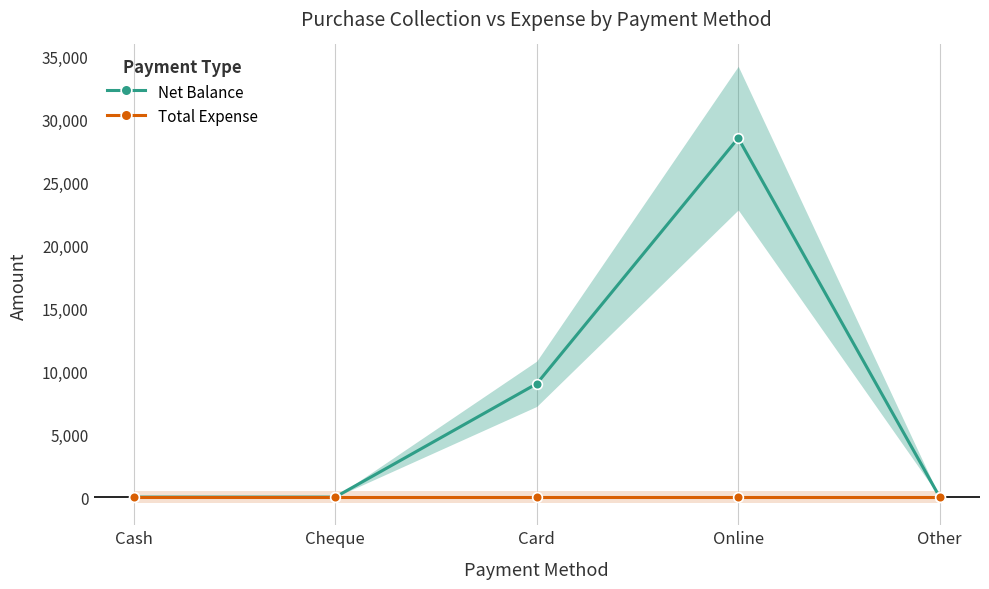

What is the sum of all Net Balance values?

37500